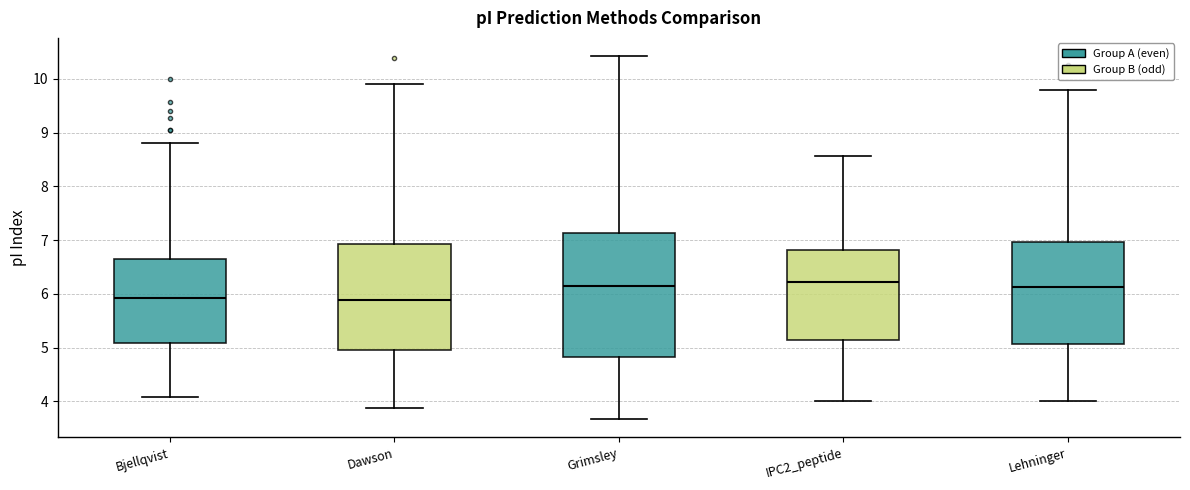

Reading left to right, transcribe this box plot: for each box, give where its median line is, the range the box spans, and where its two whiskers end, as read against the y-axis. The values are not printed on the chart, so give them approximately, as read against the axis.

Bjellqvist: median 5.9, box 5.1 to 6.6, whiskers 4.1 to 8.8
Dawson: median 5.9, box 4.9 to 6.9, whiskers 3.9 to 9.9
Grimsley: median 6.1, box 4.8 to 7.1, whiskers 3.7 to 10.4
IPC2_peptide: median 6.2, box 5.1 to 6.8, whiskers 4.0 to 8.6
Lehninger: median 6.1, box 5.1 to 7.0, whiskers 4.0 to 9.8